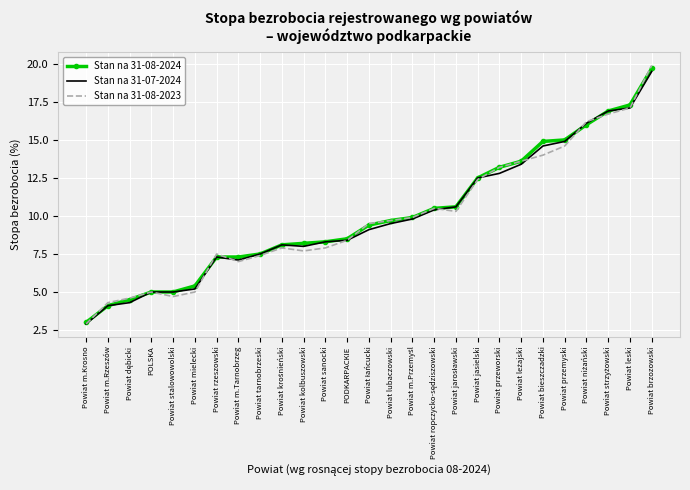

Which series has the largest range (max minus min)?

Stan na 31-08-2023